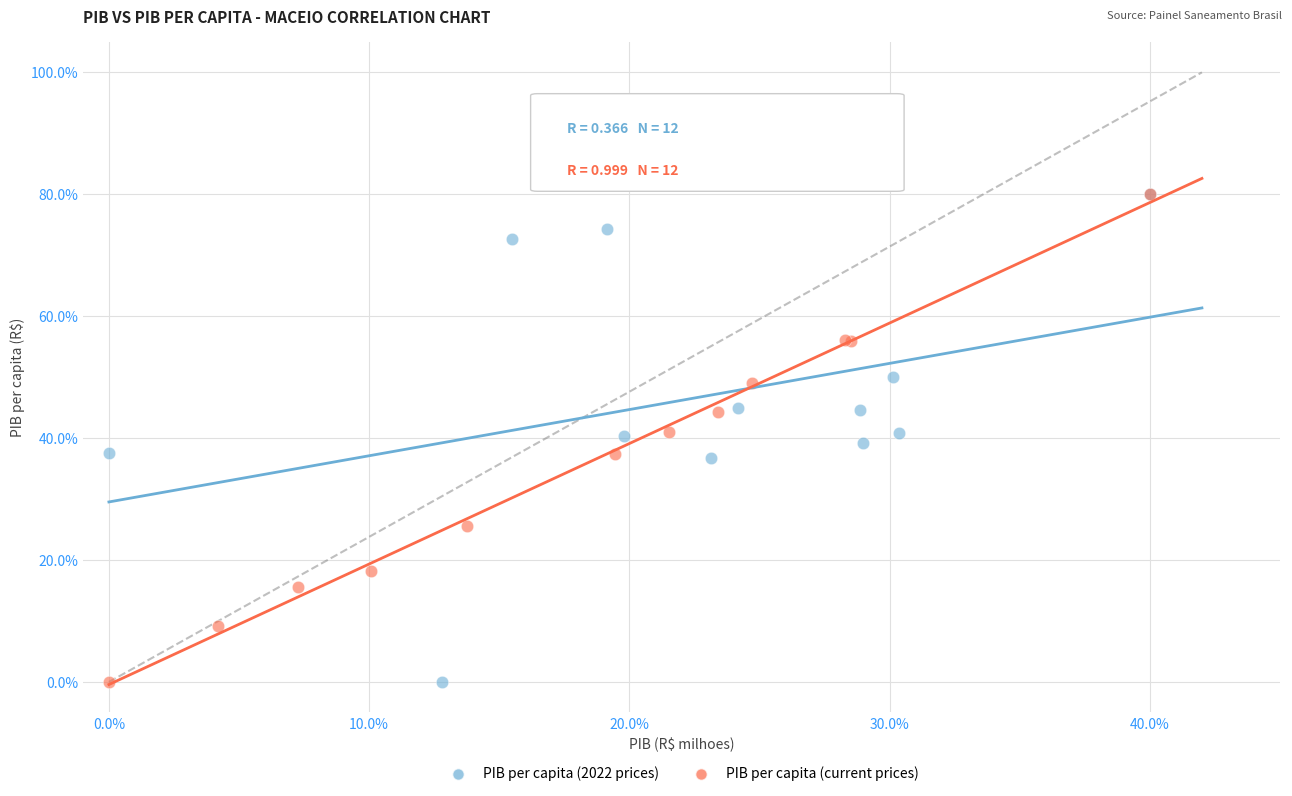

What are all the series names shown in the legend?

PIB per capita (2022 prices), PIB per capita (current prices)